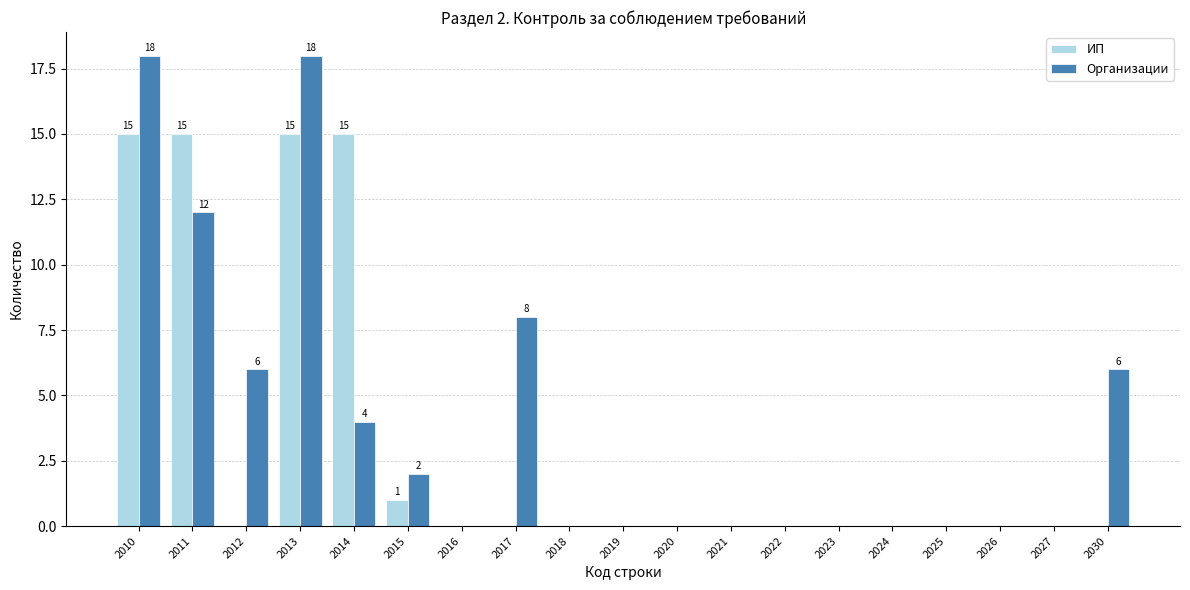

True or false: ИП has a value of 0 at 2022.

True